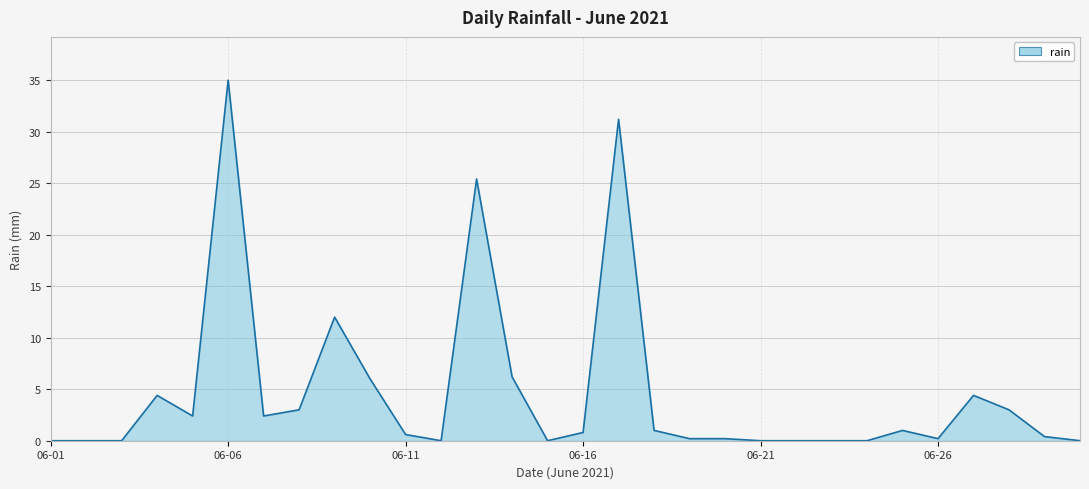

Does the chart display data point markers on the line(s)?

No